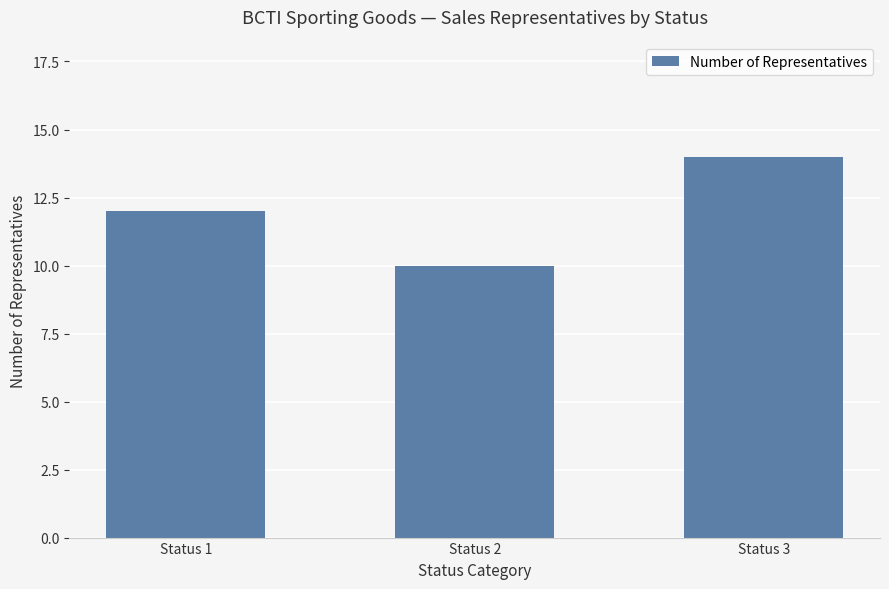

How many values are below 12?

1